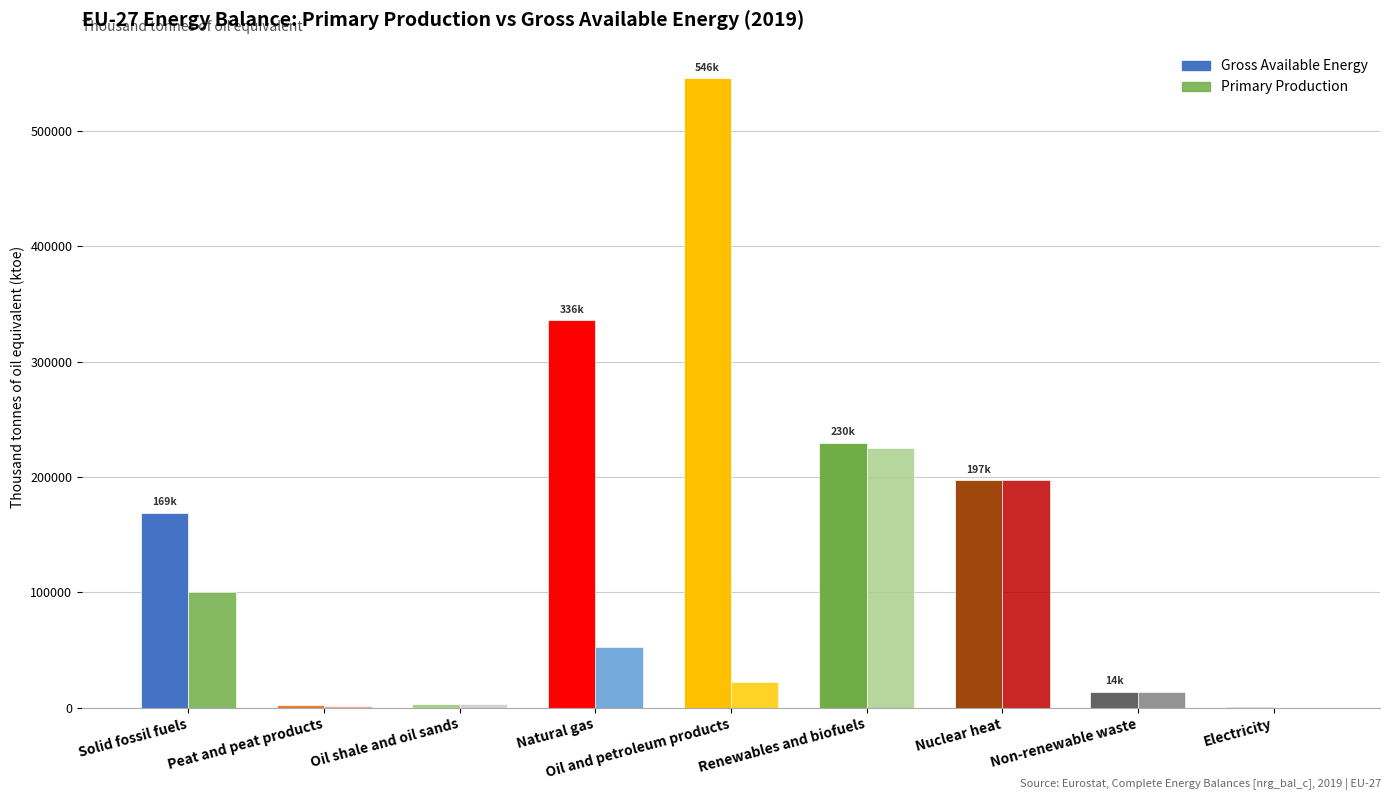

True or false: Gross Available Energy has a value of 2304.2 at Peat and peat products.

True